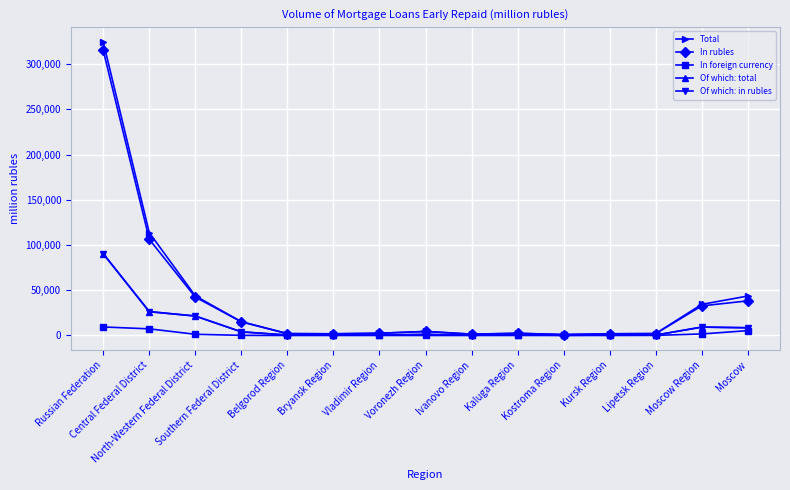

What value does the Of which: in rubles series have at Voronezh Region?

1153